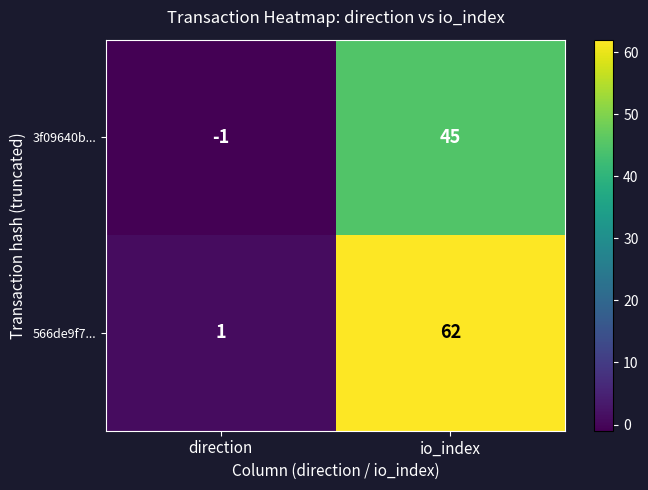

The 566de9f7... series shows 62 at io_index. True or false?

True